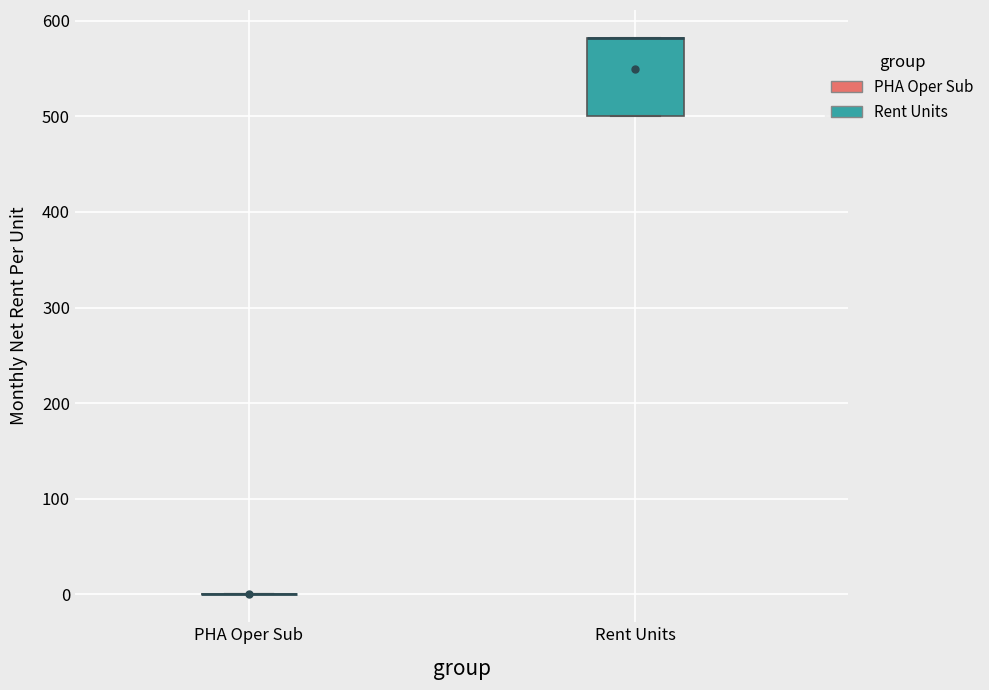

Comparing the boxes themselves (not the whiskers), which one is the tallest?

Rent Units